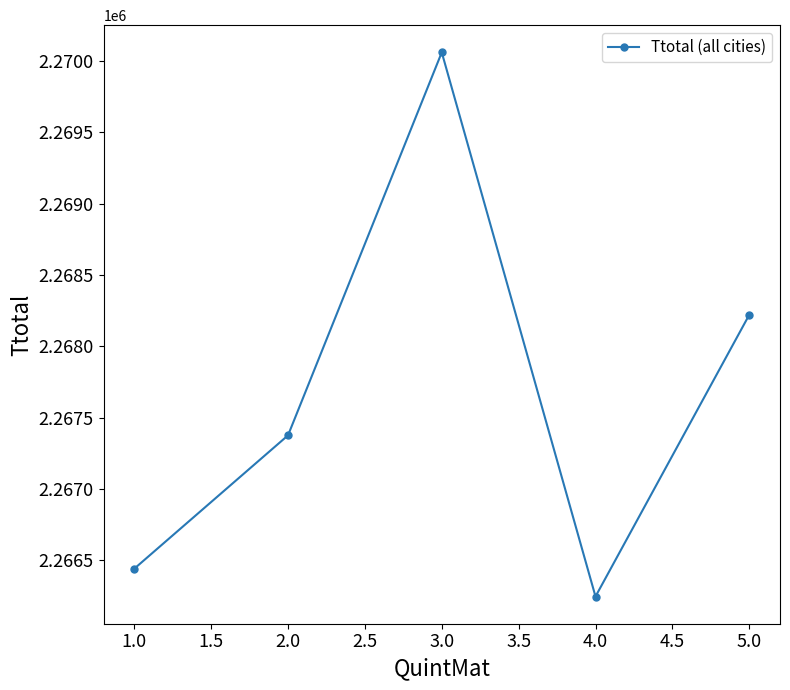

How many points are higher than both their immediate neighbors (excluding endpoints)?

1